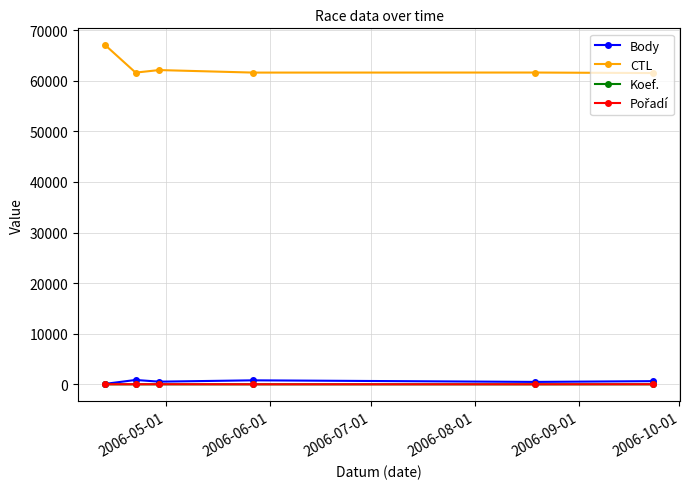

Which series has the largest range (max minus min)?

CTL